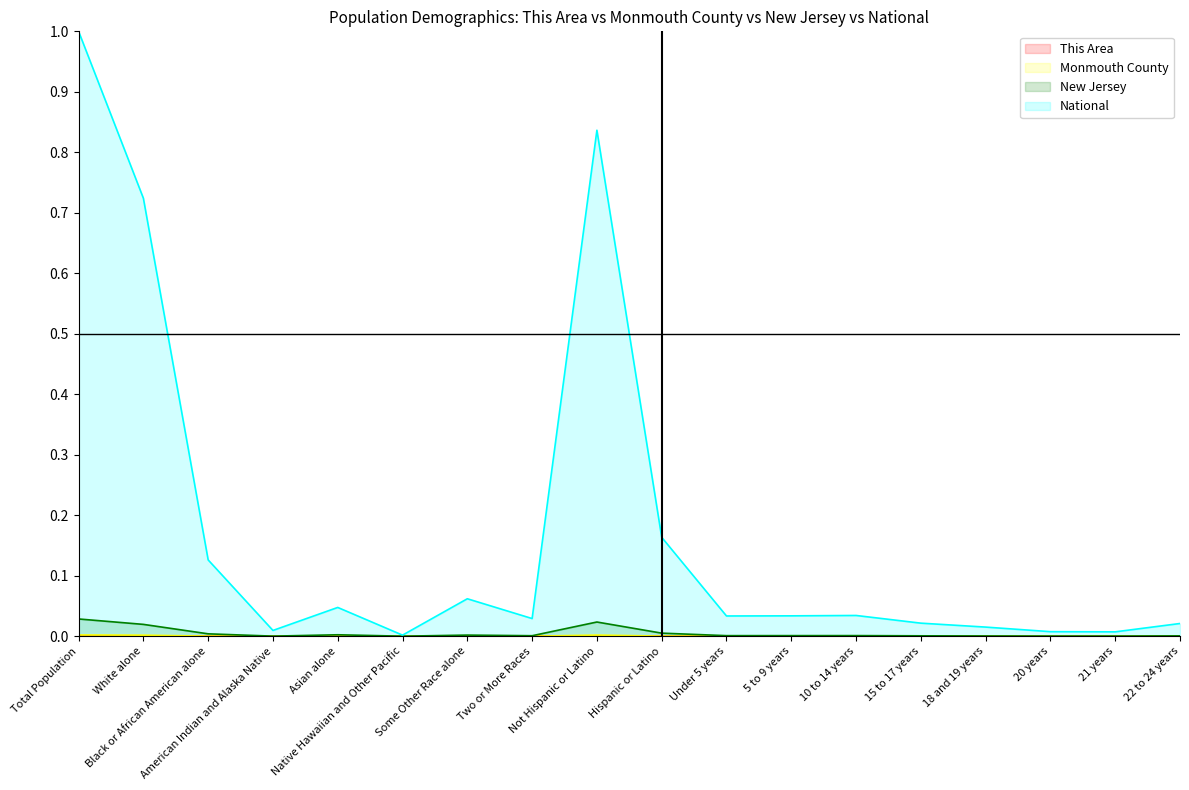

The Monmouth County series shows 0.0 at Black or African American alone. True or false?

False